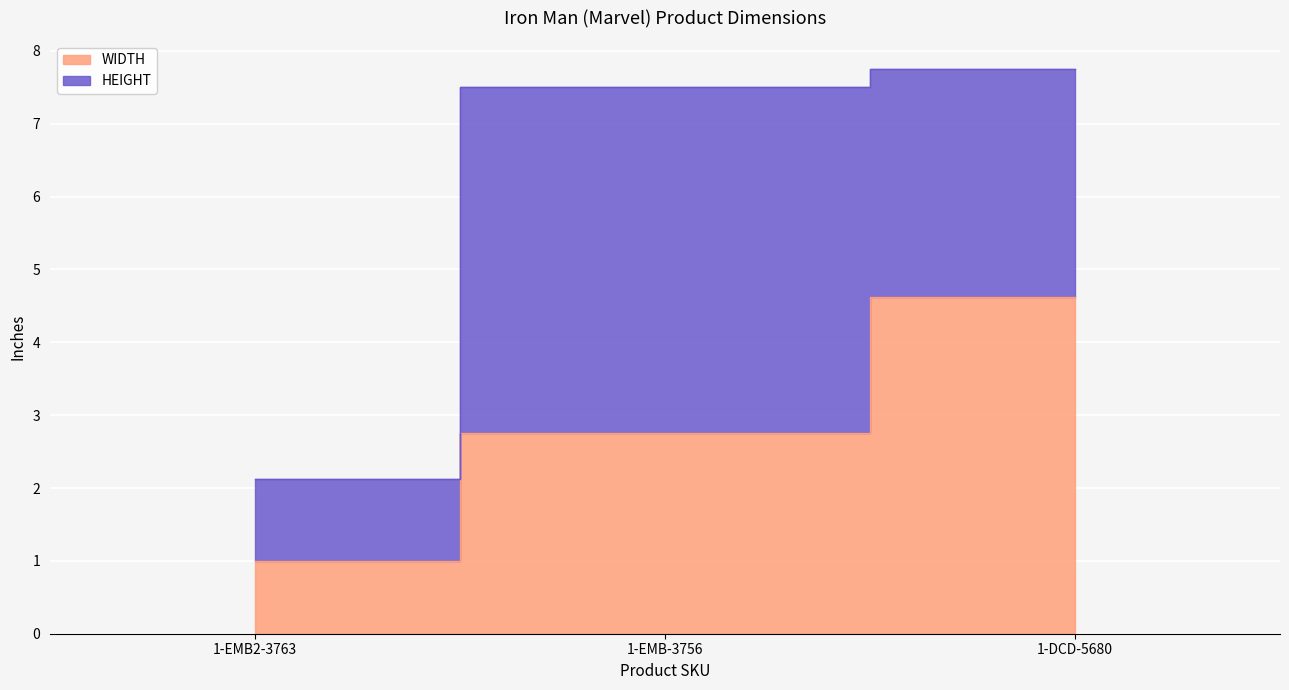

Reading left to right, what are all the values shown in this chart?

1-EMB2-3763=1.0	1-EMB-3756=2.8	1-DCD-5680=4.6